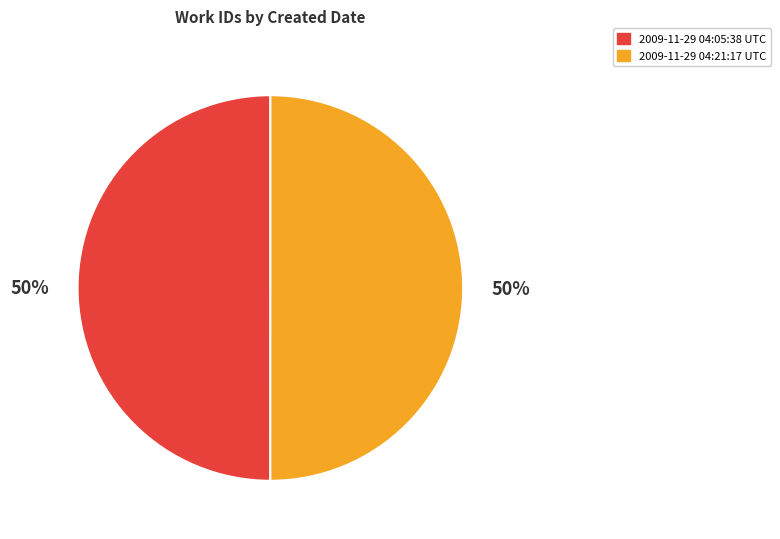

What is the ratio of the value at 2009-11-29 04:21:17 UTC to the value at 2009-11-29 04:05:38 UTC?

1.0